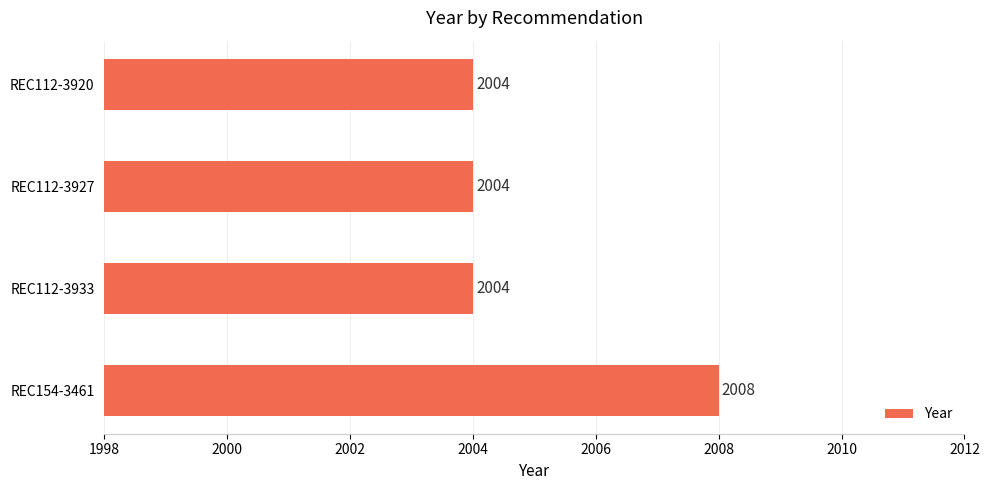

What is the sum of all values?

8020